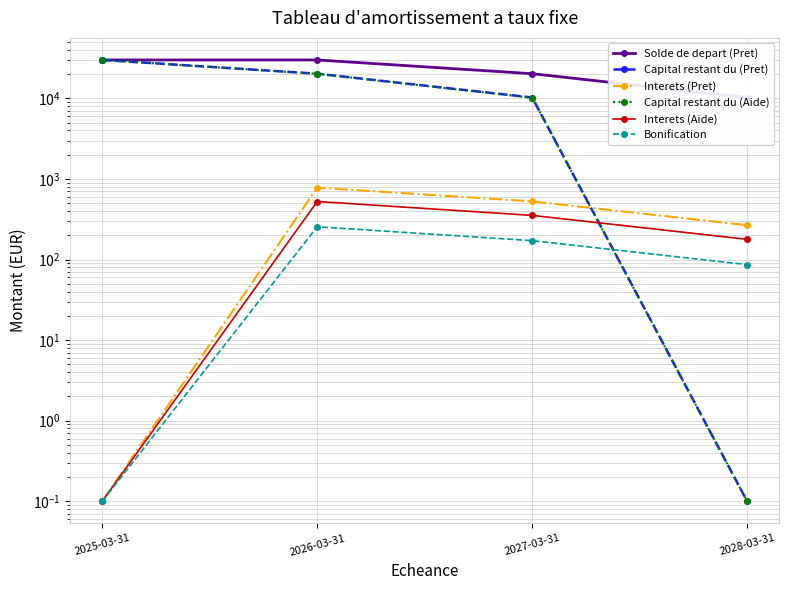

What are all the series names shown in the legend?

Solde de depart (Pret), Capital restant du (Pret), Interets (Pret), Capital restant du (Aide), Interets (Aide), Bonification